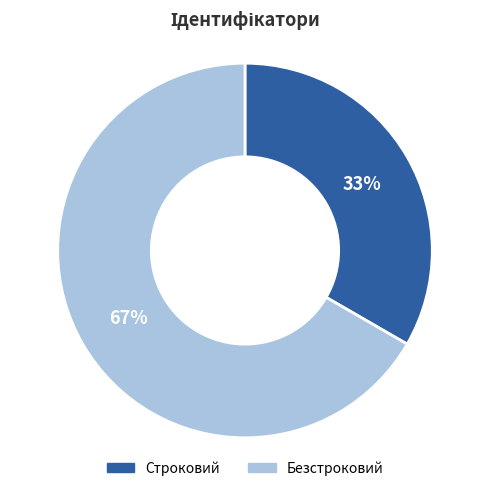

Count the number of slices in the pie.

2